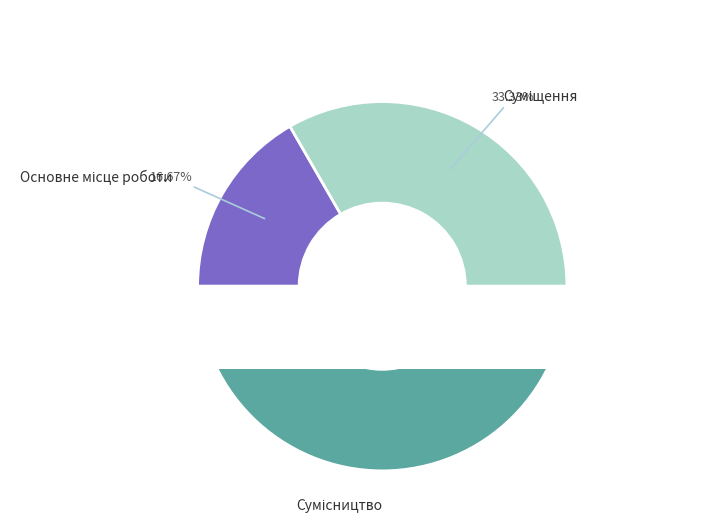

What portion of the pie excludes Основне місце роботи?

83.3%